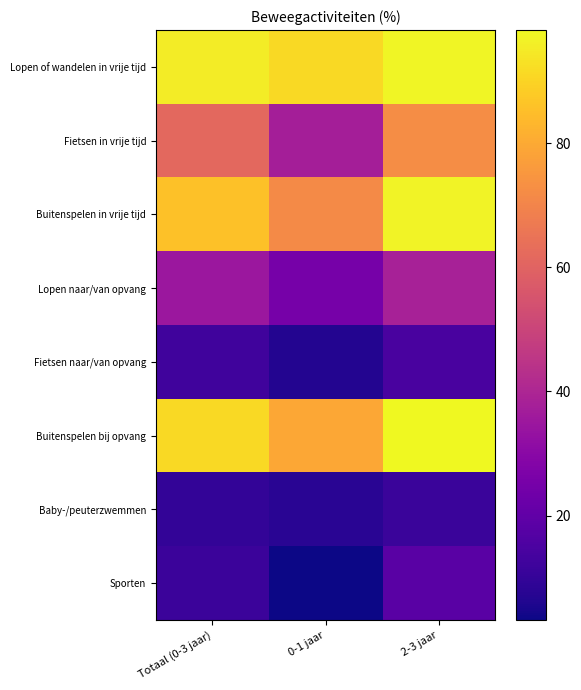

What is the spread (max minus min) of values at 0-1 jaar?

88.0